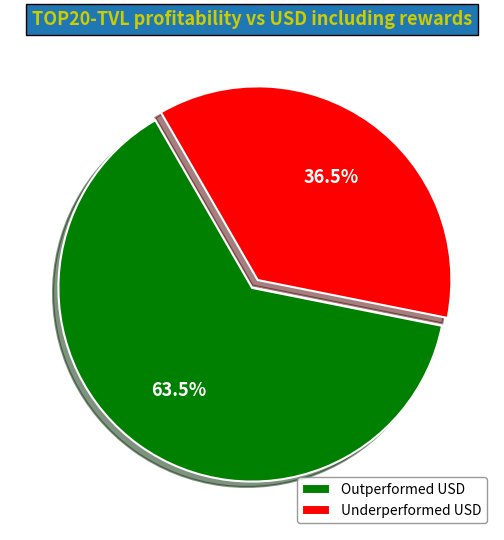

What is the ratio of the value at Underperformed USD to the value at Outperformed USD?

0.6